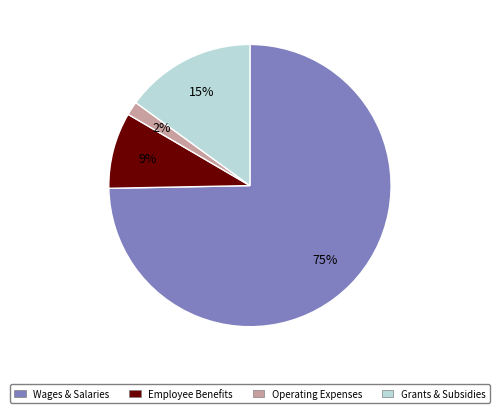

To the nearest percent, what is the average slice percentage?

25%